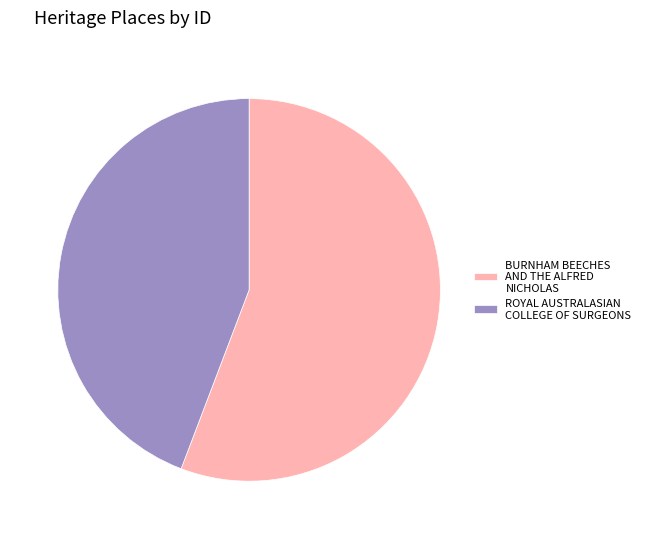

Does BURNHAM BEECHES AND THE ALFRED NICHOLAS represent more than half of the total?

Yes